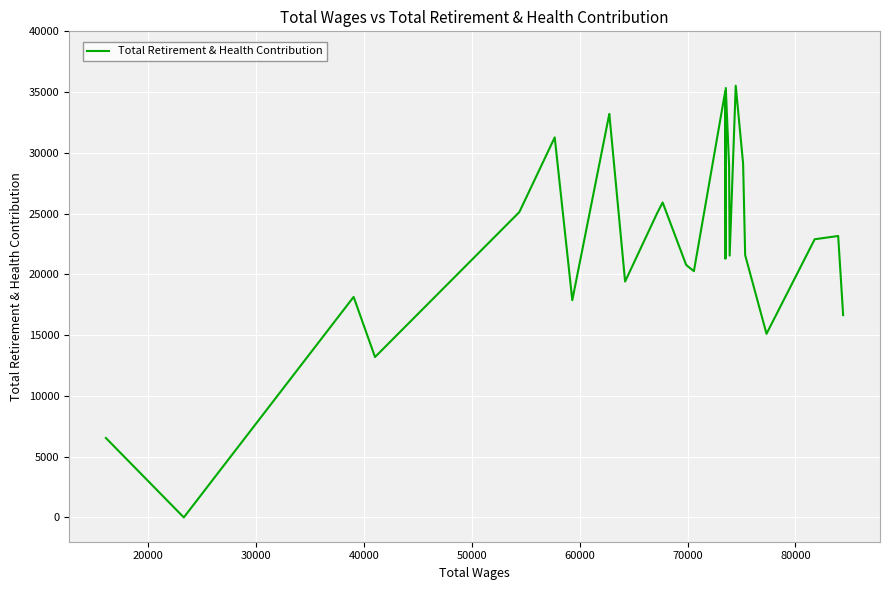

Is it true that the value at 9 is 51480?

False